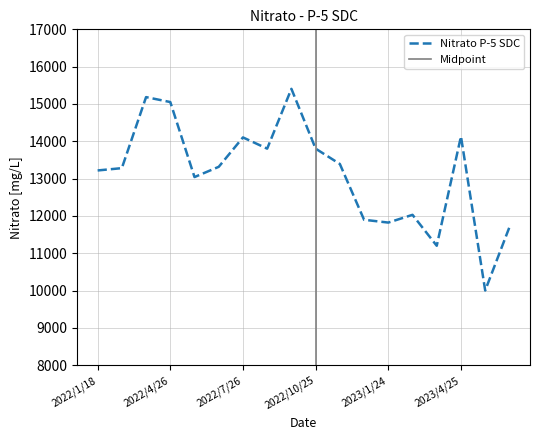

Reading left to right, extract all data points from this chart.

13219.0	13281.0	15184.0	15051.8	13041.9	13316.4	14104.4	13803.4	15406.0	13803.3	13392.4	11897.6	11822.6	12030.1	11201.3	14131.0	10003.6	11698.3